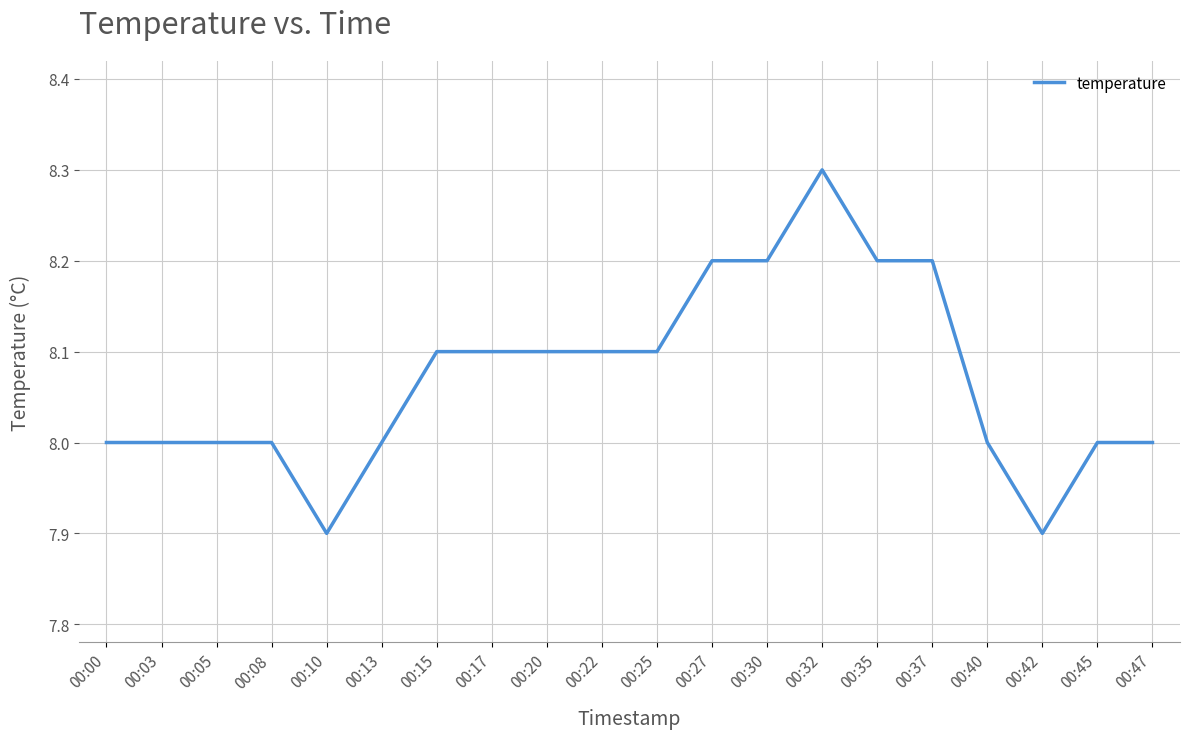

What is the sum of all values?

161.4